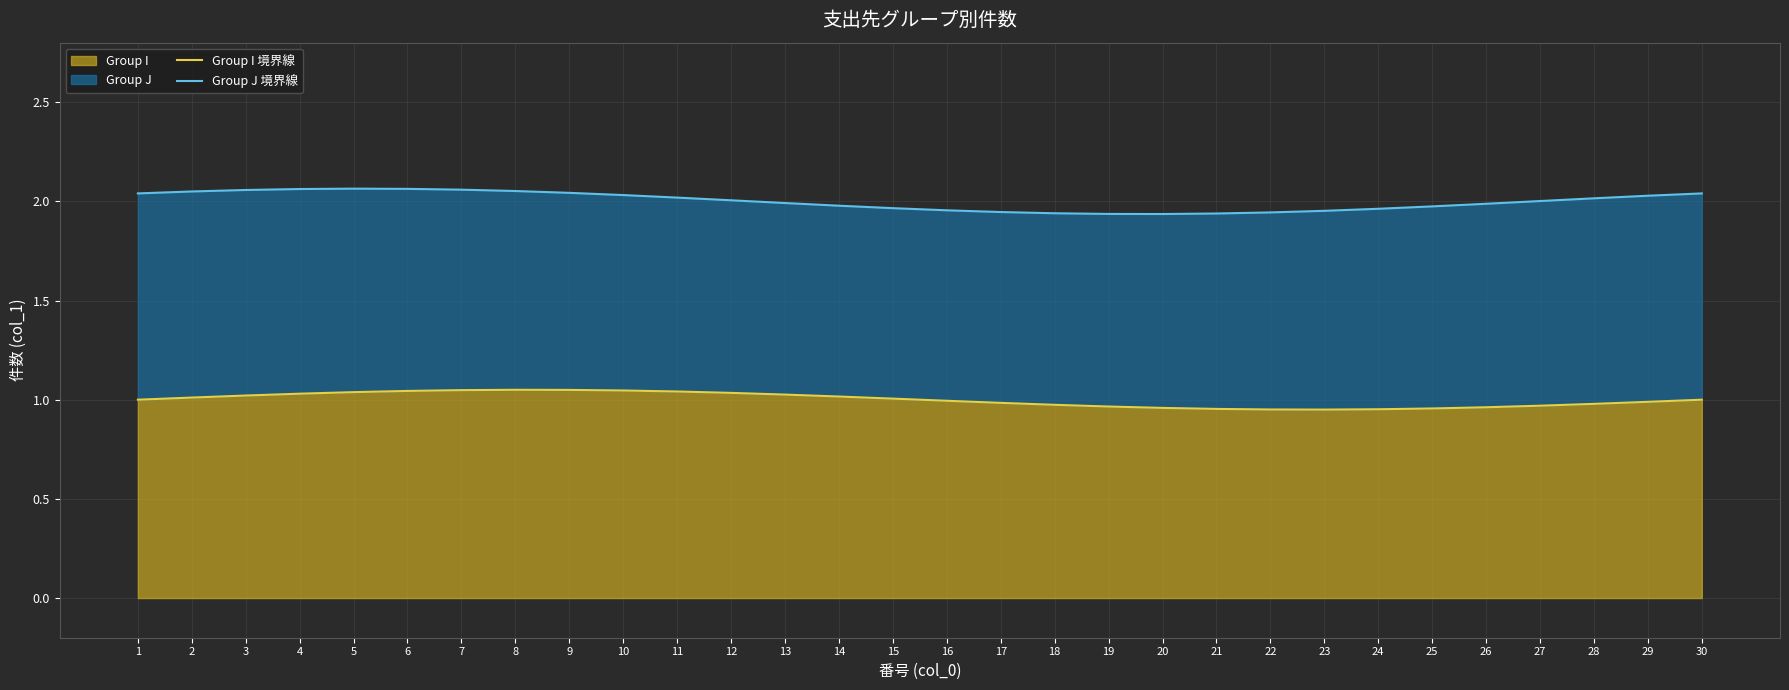

True or false: Group I 境界線 has a value of 1.0 at 29.

True